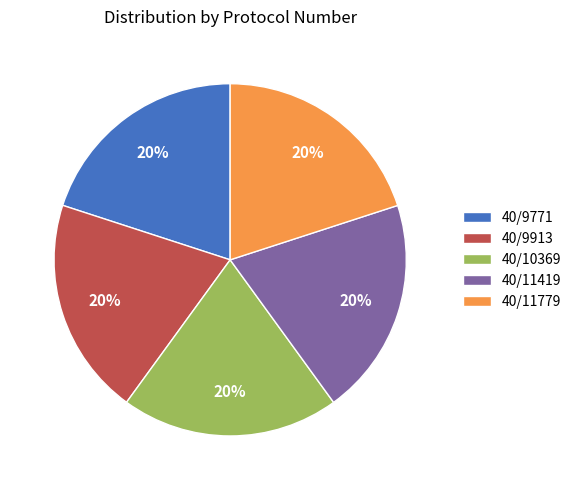

Is there a majority slice in this chart?

No